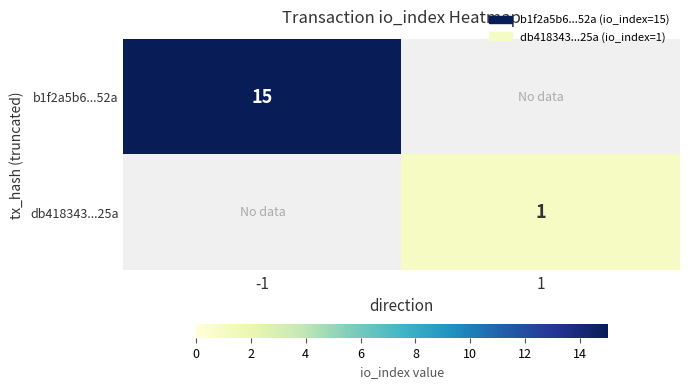

True or false: b1f2a5b6...52a has a value of 15 at -1.

True